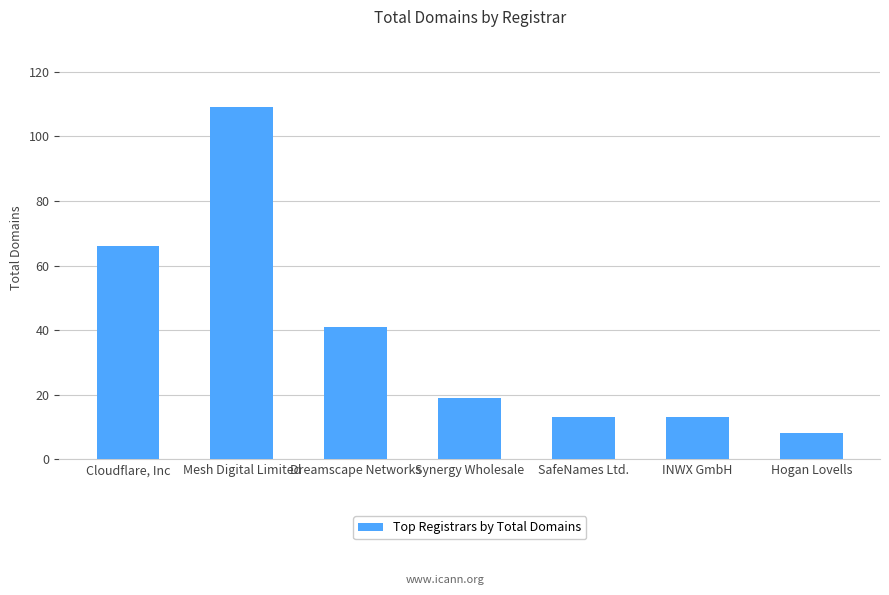

What is the label of the 7th bar from the left?

Hogan Lovells